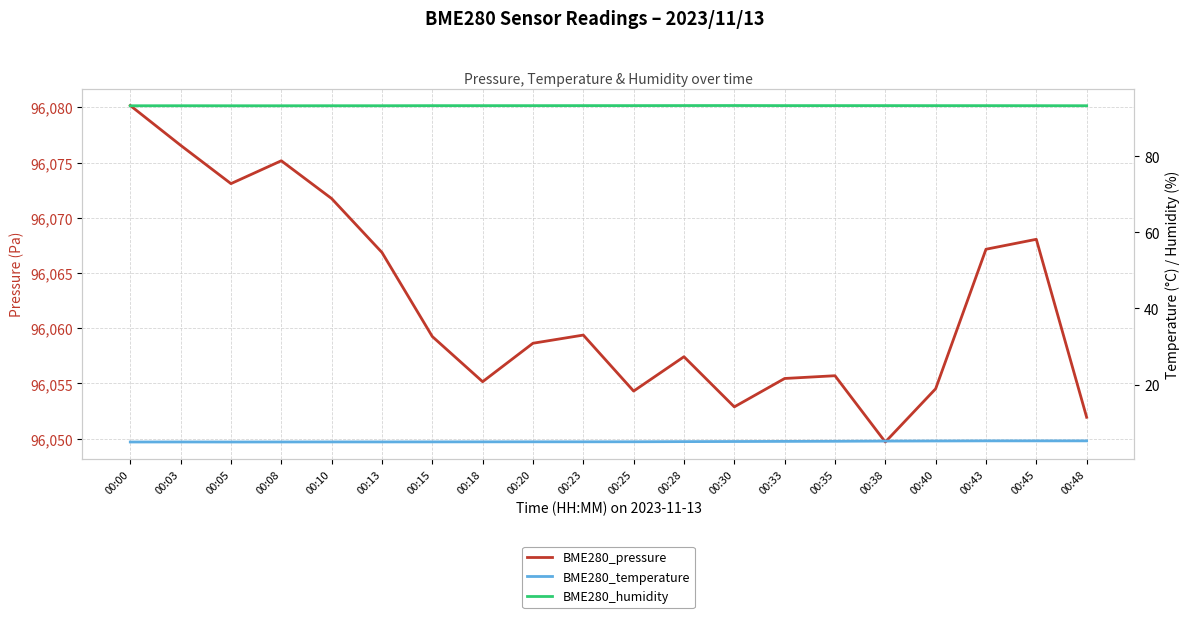

Count the number of categories in the chart.

20